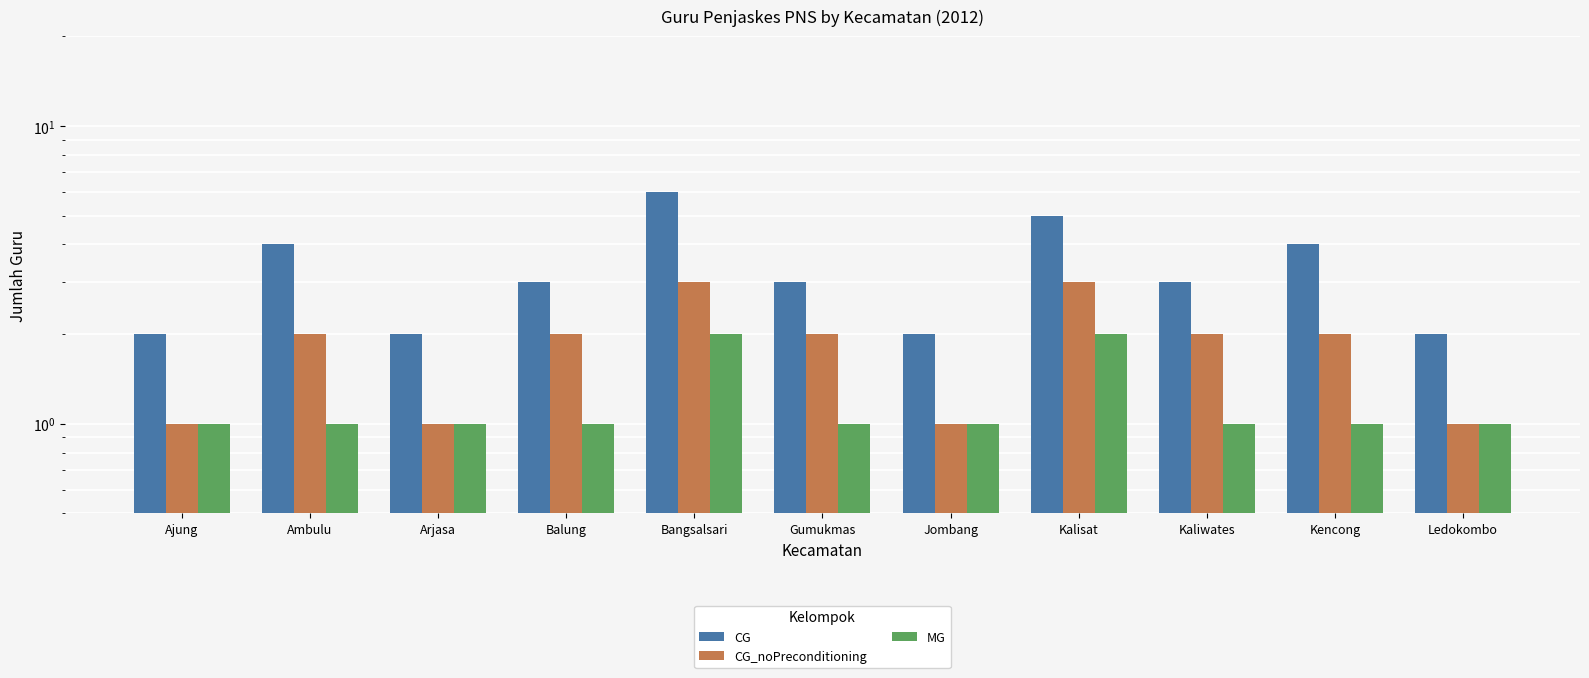

Are the bars horizontal?

No